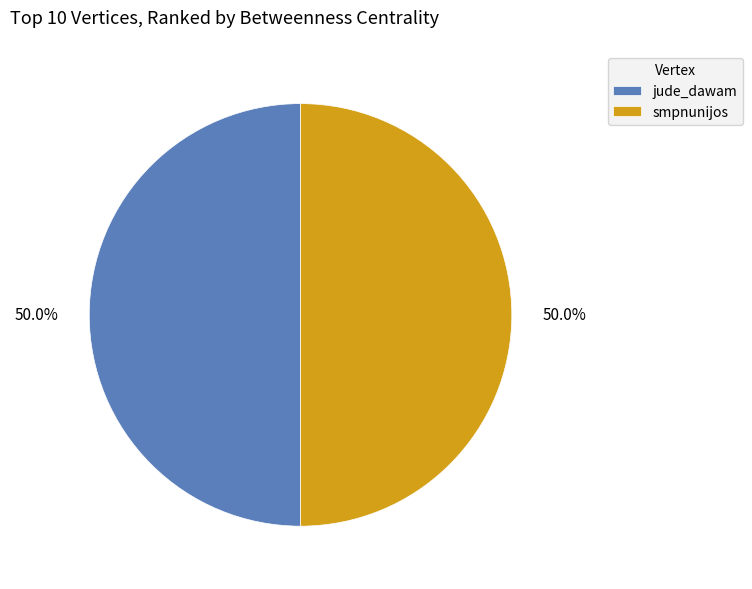

To the nearest percent, what is the difference between the largest and smallest slice percentages?

0%